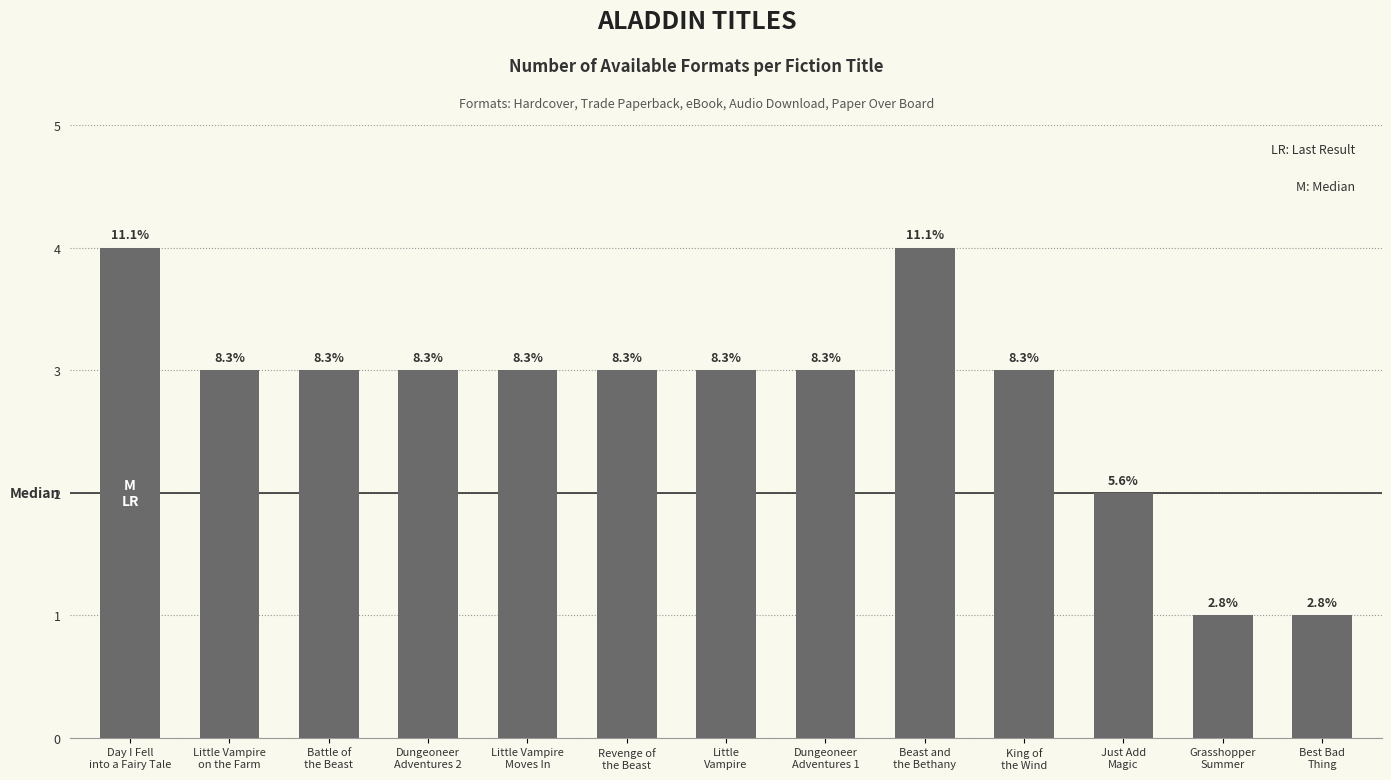

How many bars are there in total?

13